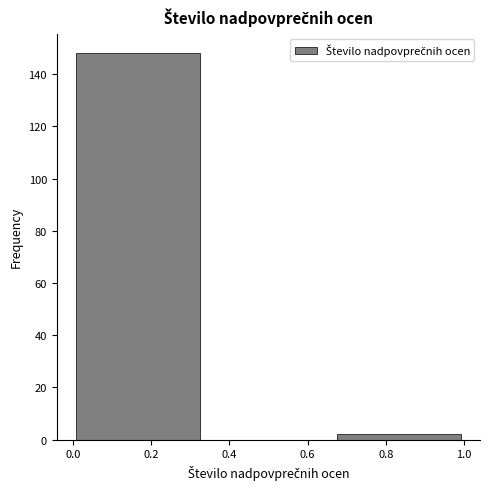

Which range on the x-axis has the tallest bar?

0.00 to 0.34